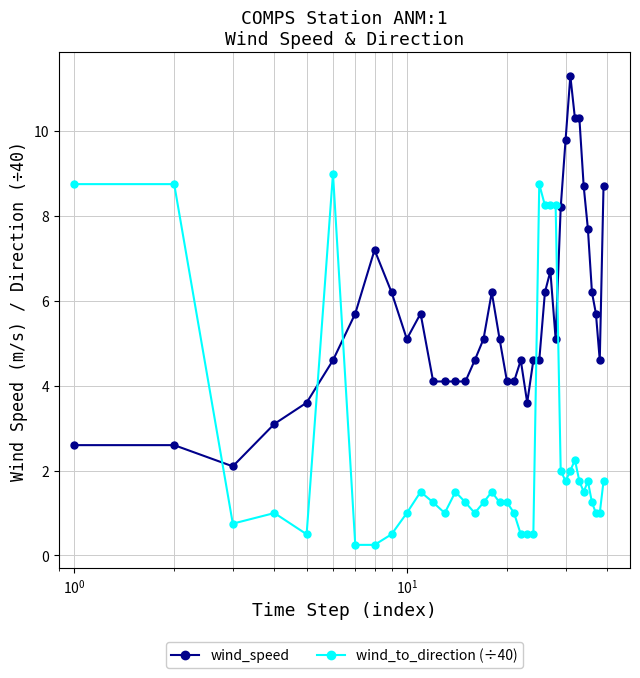

Which series ends up on top after the final intersection of wind_speed and wind_to_direction (÷40)?

wind_speed